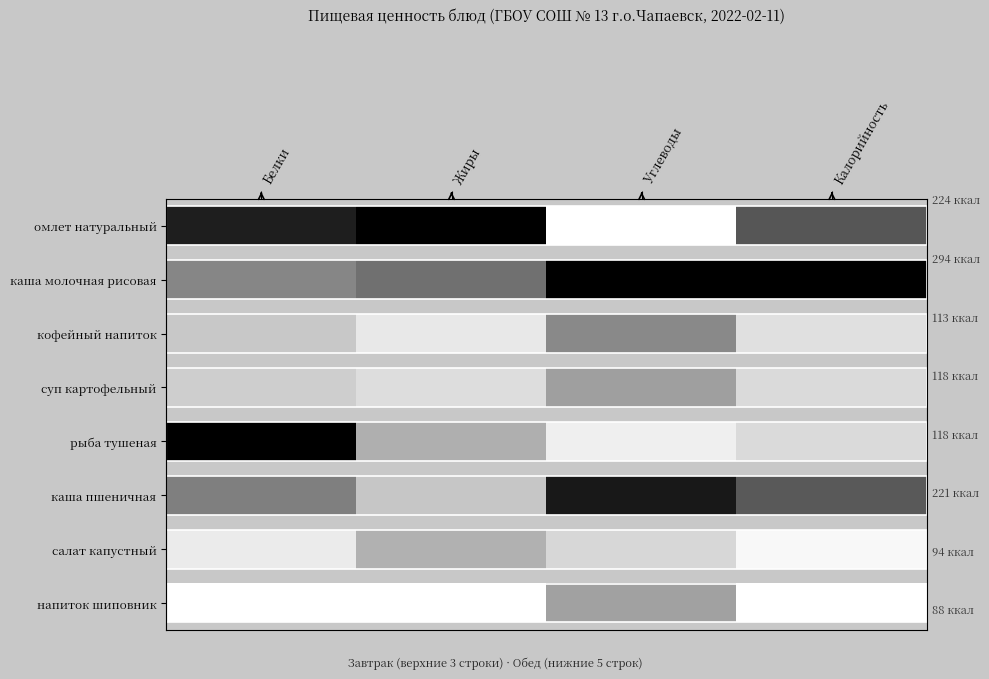

Rank the categories by value from lowest to highest.

Белки, Жиры, Калорийность, Углеводы